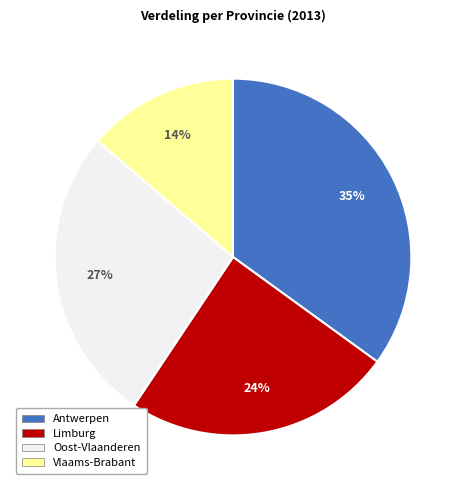

To the nearest percent, what is the difference between the largest and smallest slice percentages?

21%